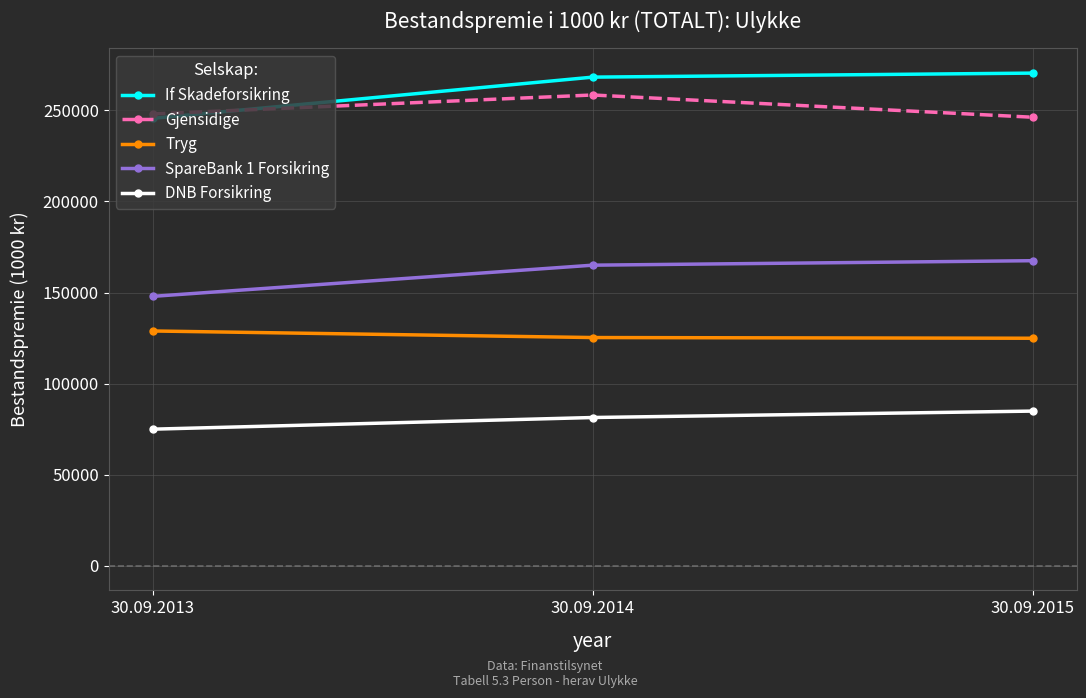

What is the spread (max minus min) of values at 30.09.2014?

186882